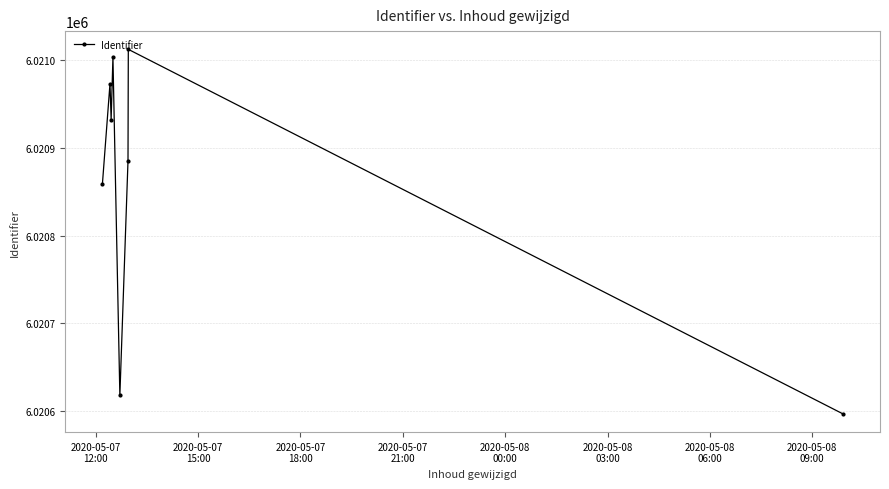

What is the value of the 1st point from the left?

6020859